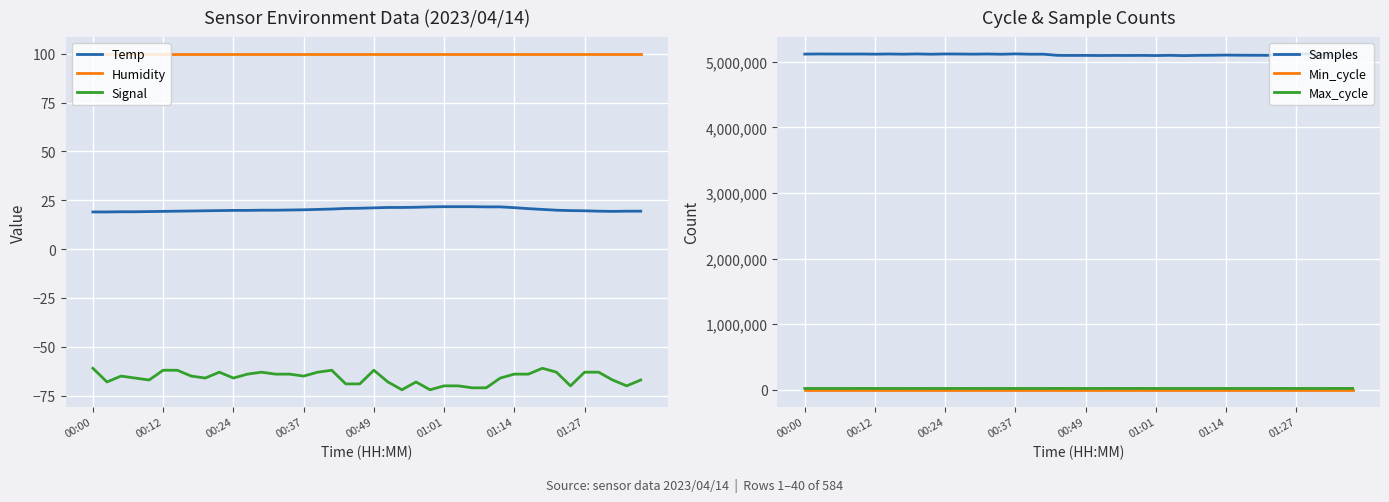

What value does the Max_cycle series have at 27?

19908.0